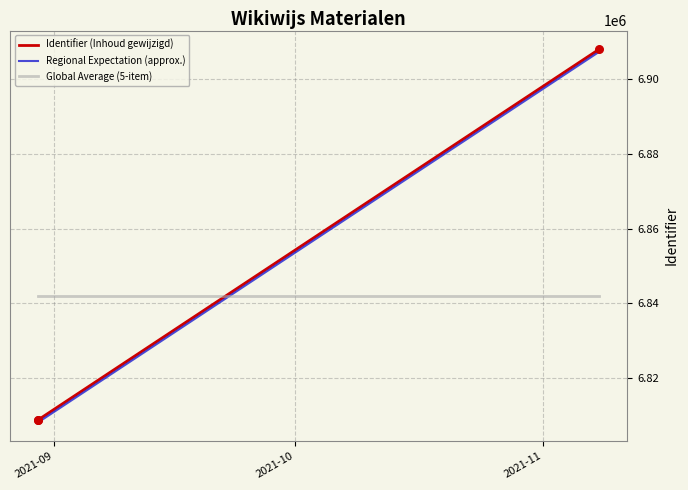

At how many categories does at least one series exceed 6866897?

1